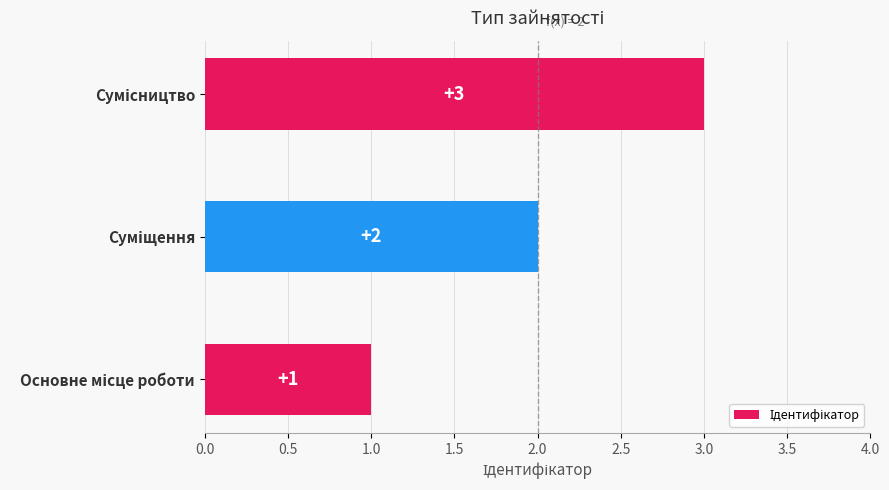

What is the difference between the maximum and second lowest values?

1